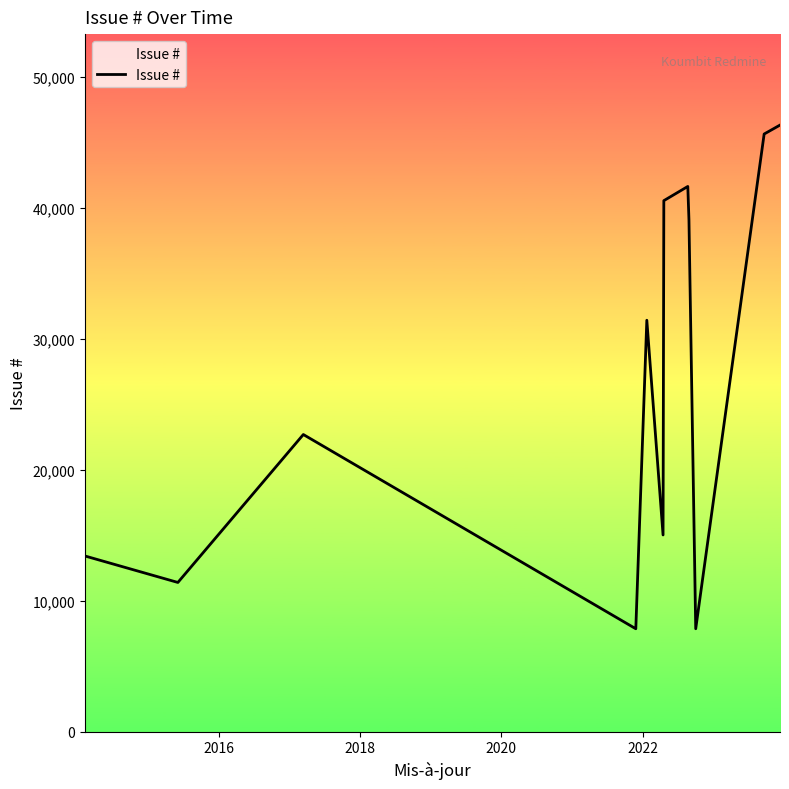

What is the smallest value displayed?

7859